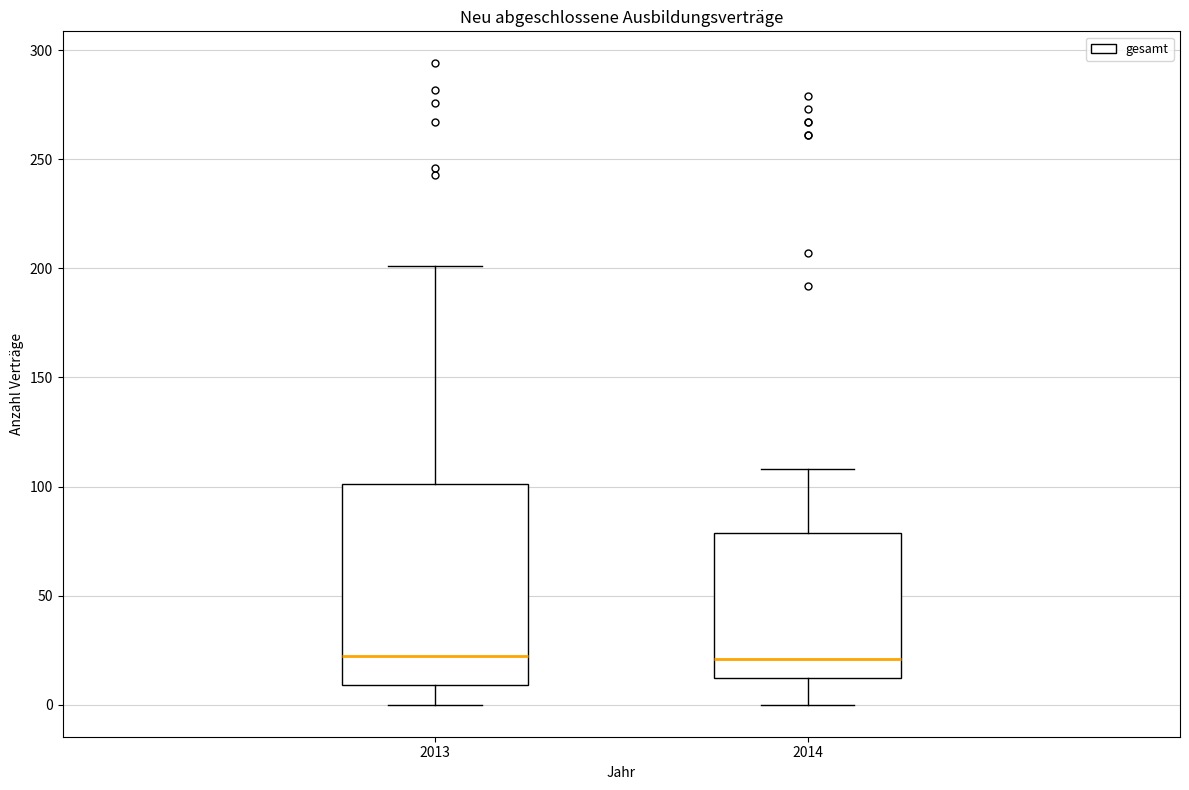

Which box is the tallest, from its lower edge to its upper edge?

2013